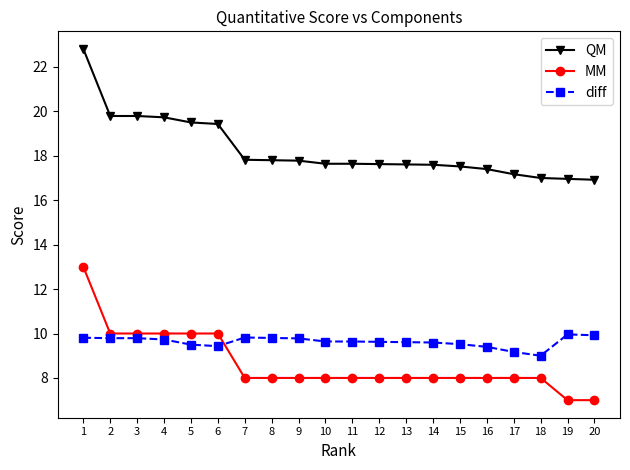

True or false: diff and QM intersect in this chart.

False